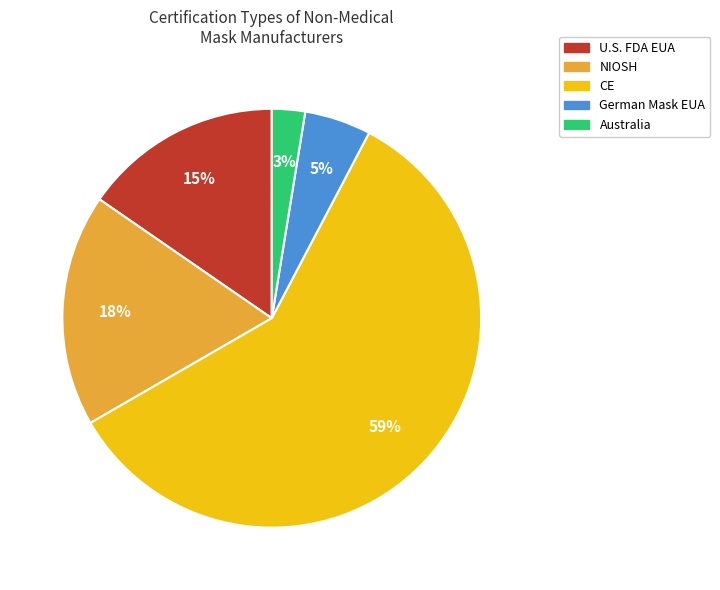

Is it true that U.S. FDA EUA is 25% of the pie?

False